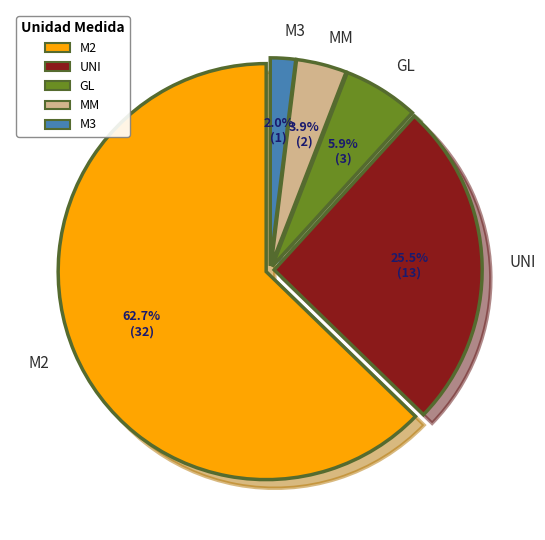

How many segments does this pie chart have?

5